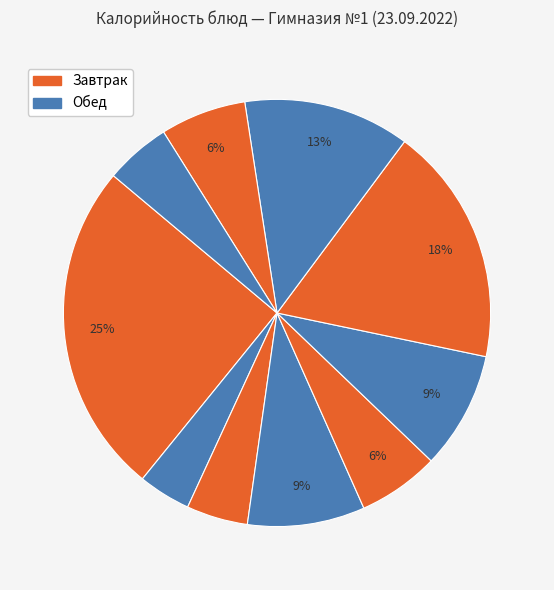

Count the number of slices in the pie.

10